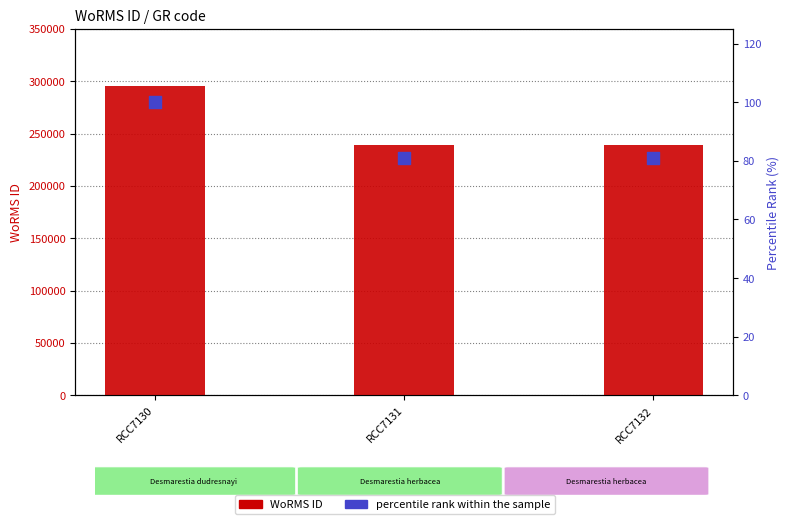

Which series has the widest spread of Y values?

WoRMS ID